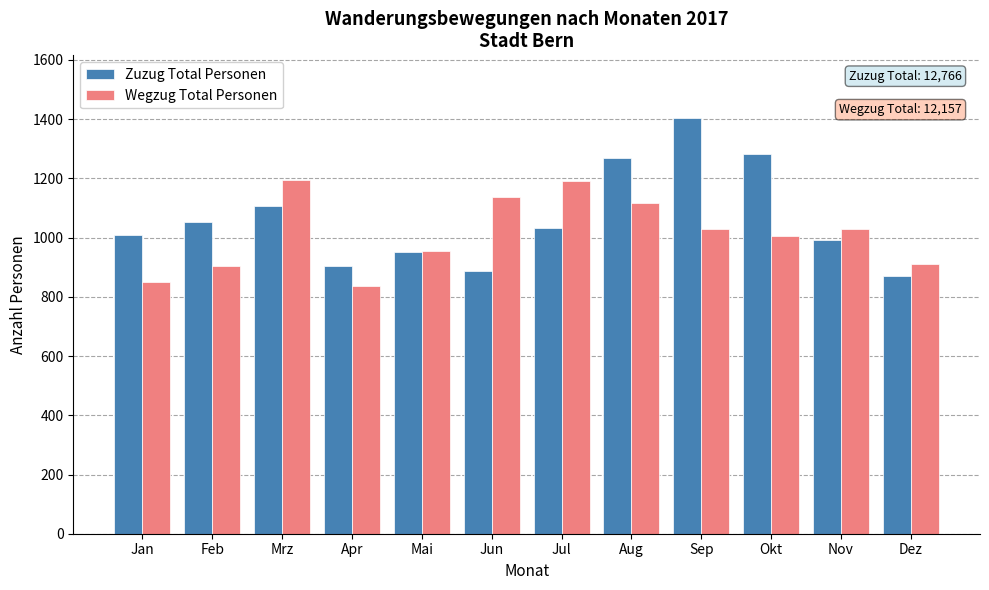

What is the maximum value shown in the chart?

1405